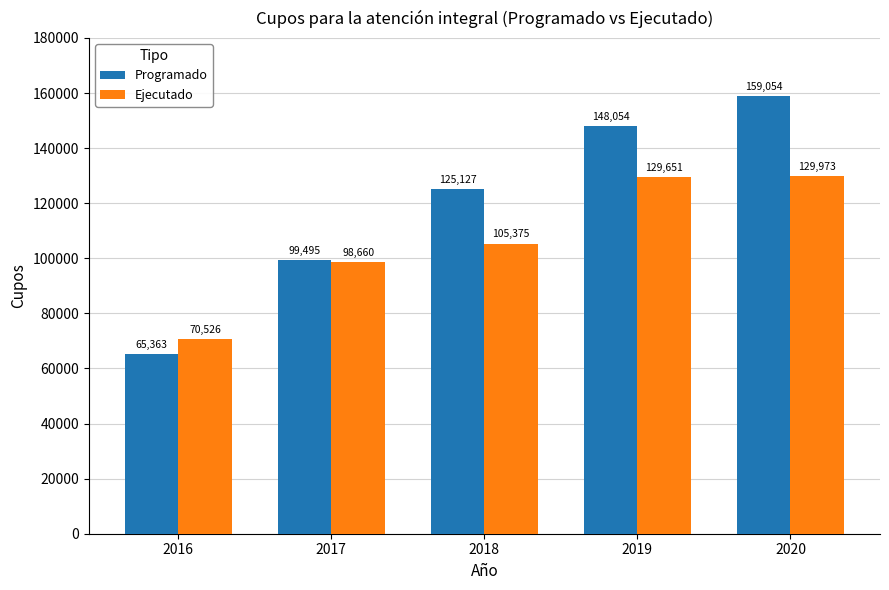

Is it true that Ejecutado equals 129973 at 2020?

True